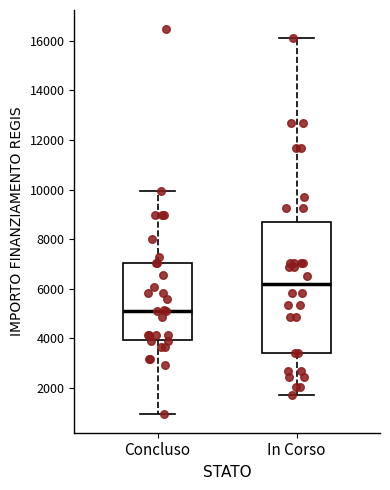

Comparing the boxes themselves (not the whiskers), which one is the tallest?

In Corso